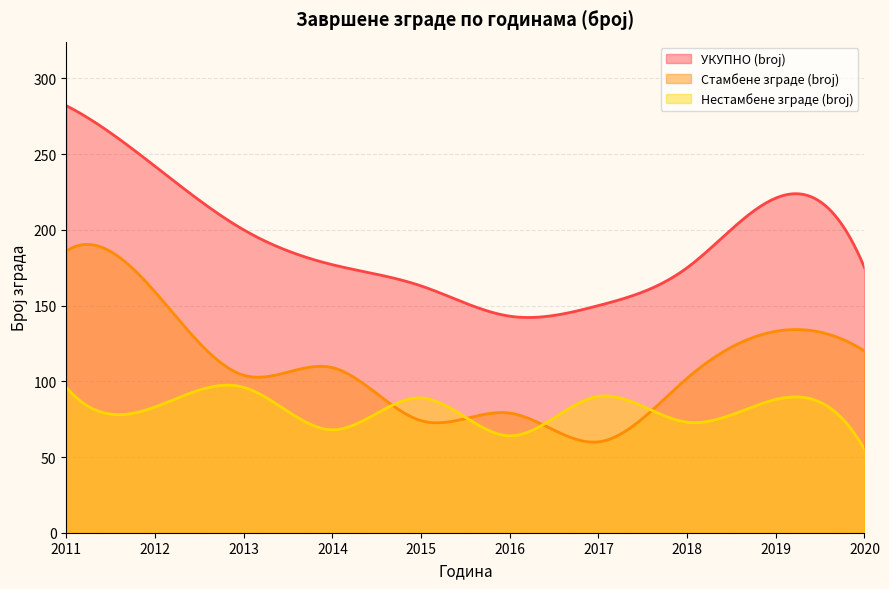

How many data points in УКУПНО (broj) are less than 177?

5